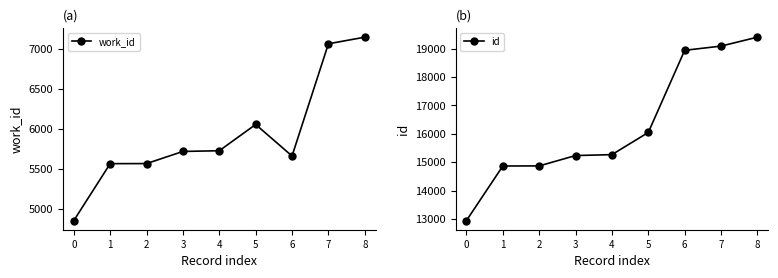

What is the sum of all work_id values?

53335